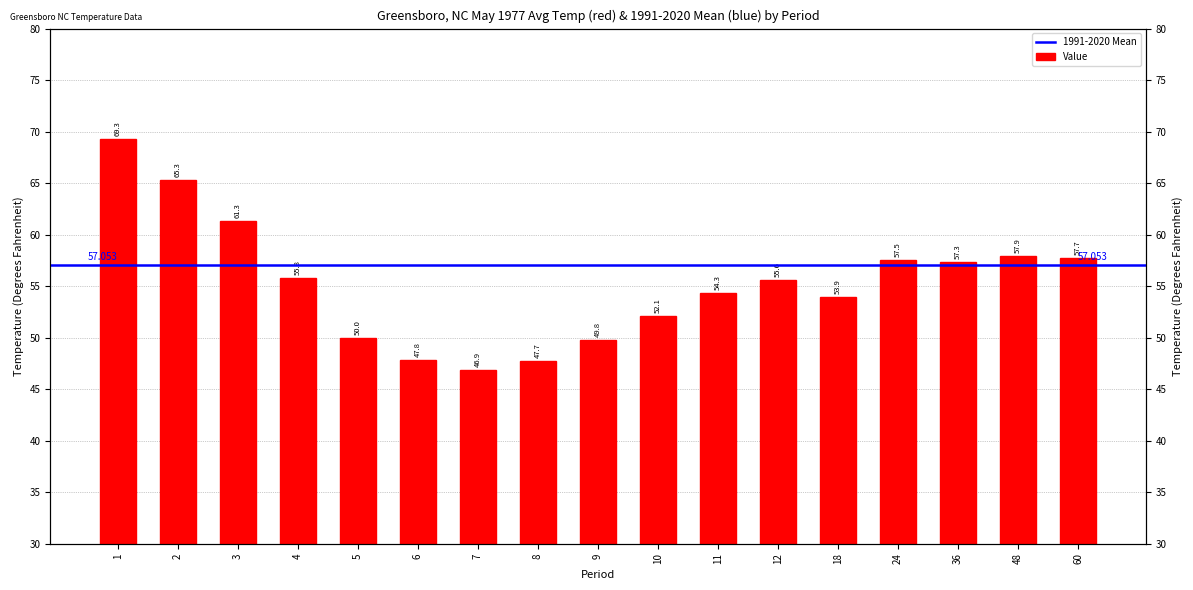

Reading left to right, what are all the values shown in this chart?

69.3	65.3	61.3	55.8	50.0	47.8	46.9	47.7	49.8	52.1	54.3	55.6	53.9	57.5	57.3	57.9	57.7